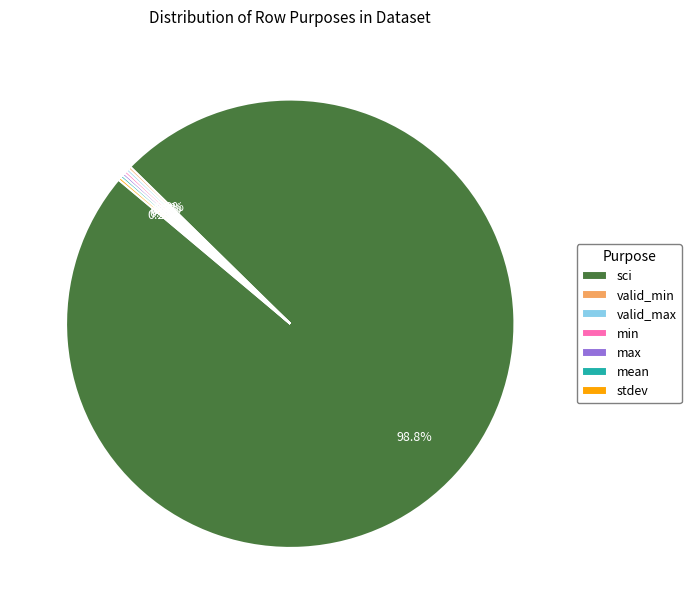

To the nearest percent, what is the average slice percentage?

14%